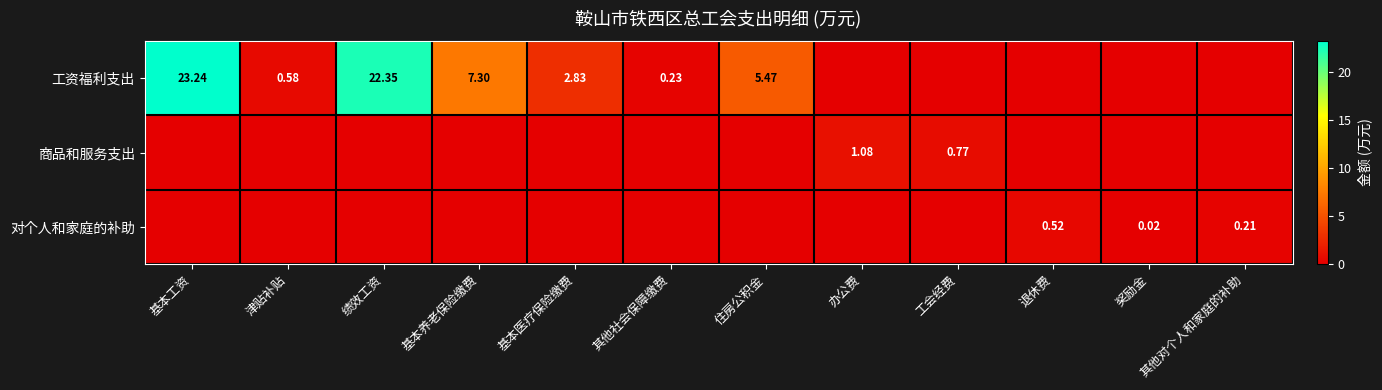

Is it true that 对个人和家庭的补助 equals 0.0 at 津贴补贴?

True